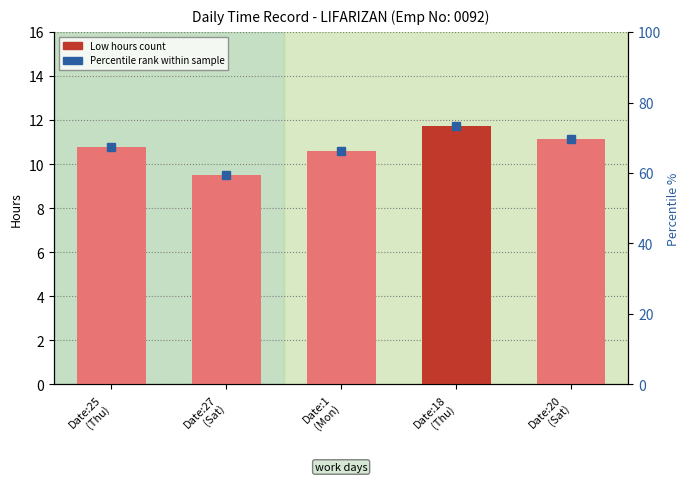

What is the change in value from Date:25
(Thu) to Date:27
(Sat)?

-1.2